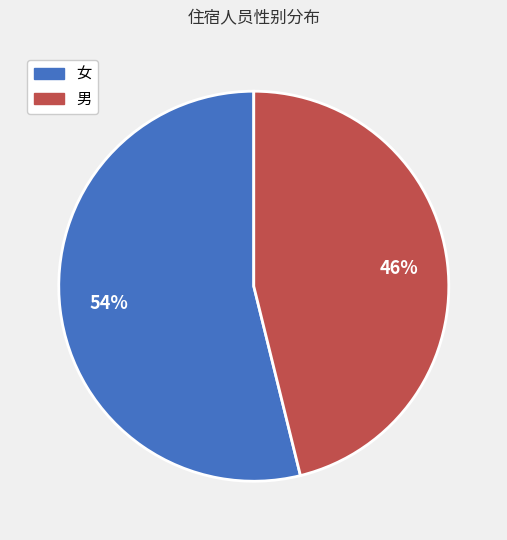

Which slice represents more than half of the pie?

女